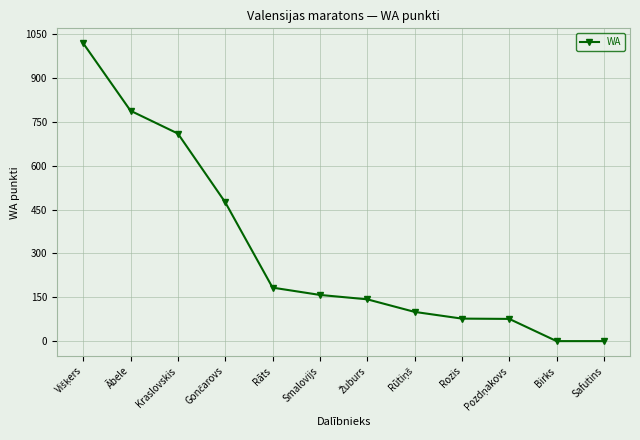

Which has a higher value, Smalovijs or Kraslovskis?

Kraslovskis